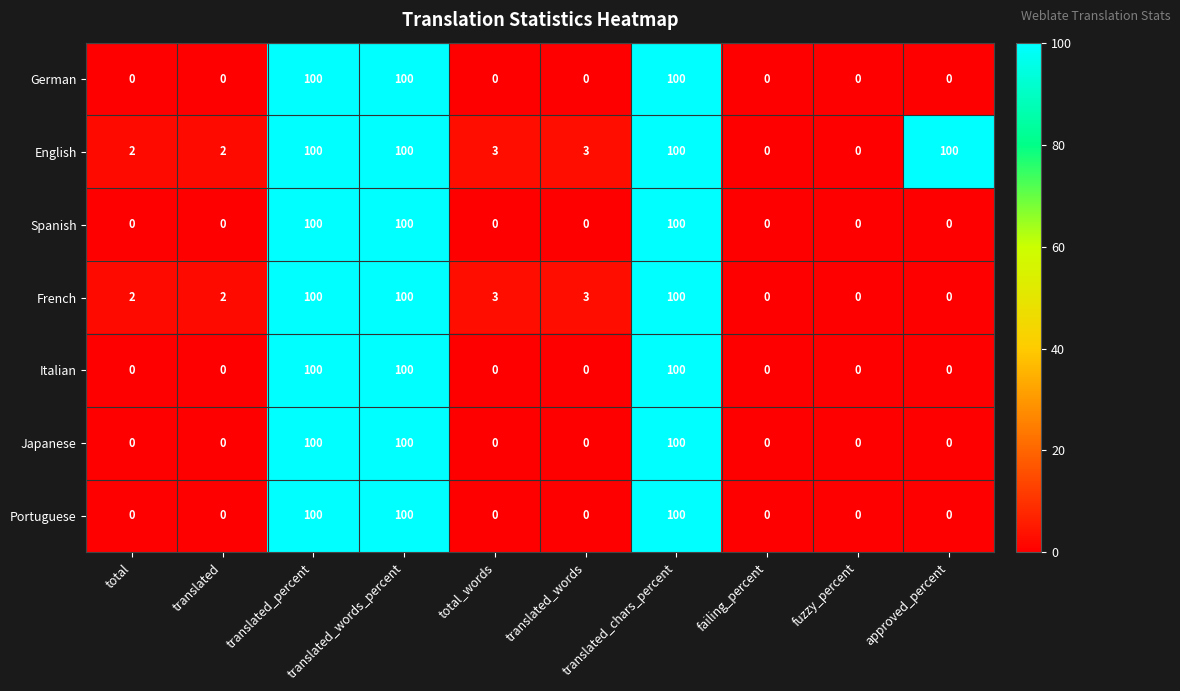

What is the difference between the second highest and second lowest values in the French series?

100